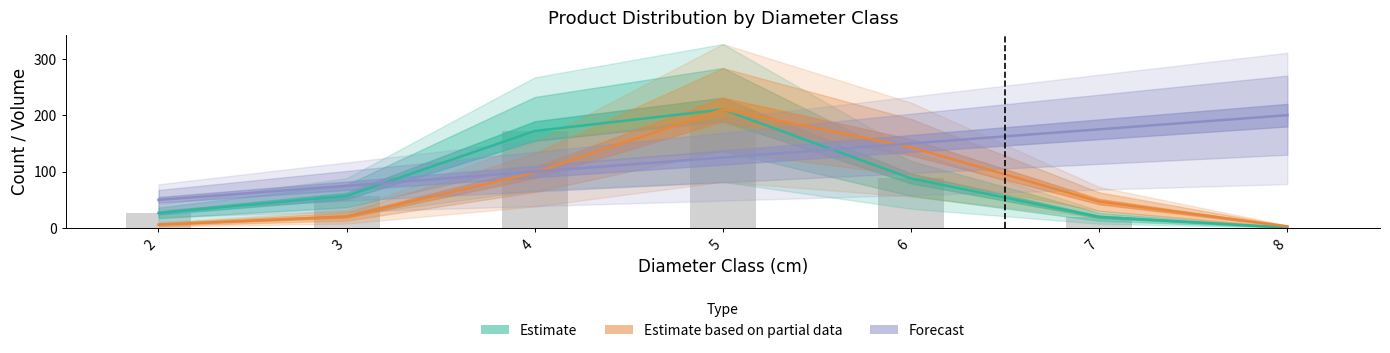

What is the spread (max minus min) of values at 6?

62.0